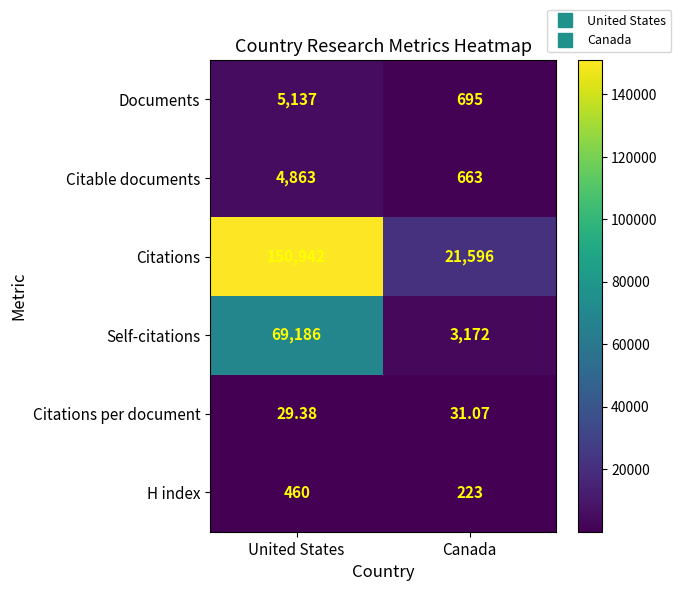

Which series has the largest total across all categories?

Citations